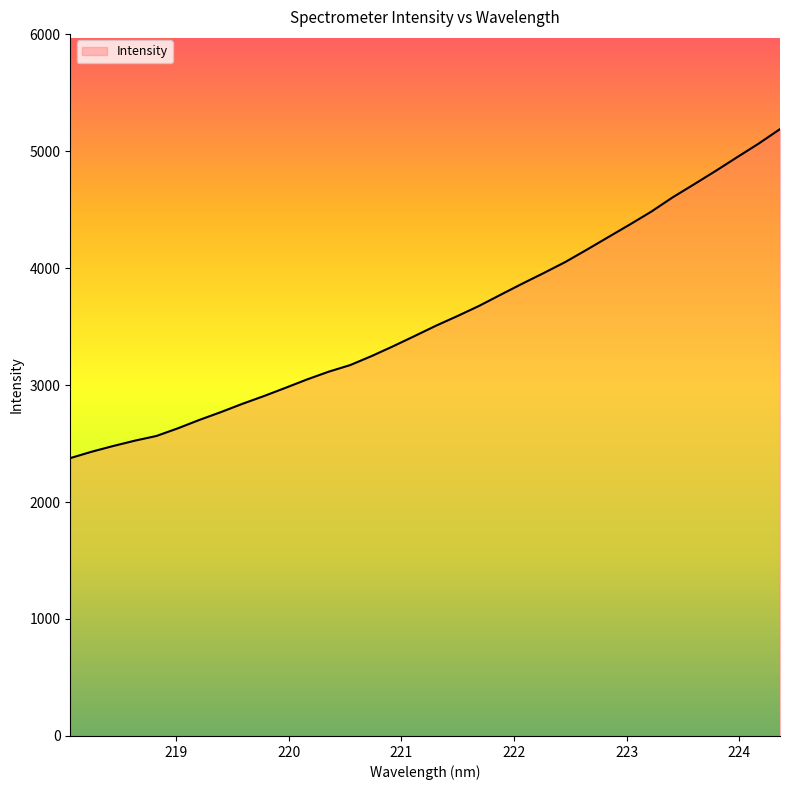

What is the smallest value displayed?

2375.5